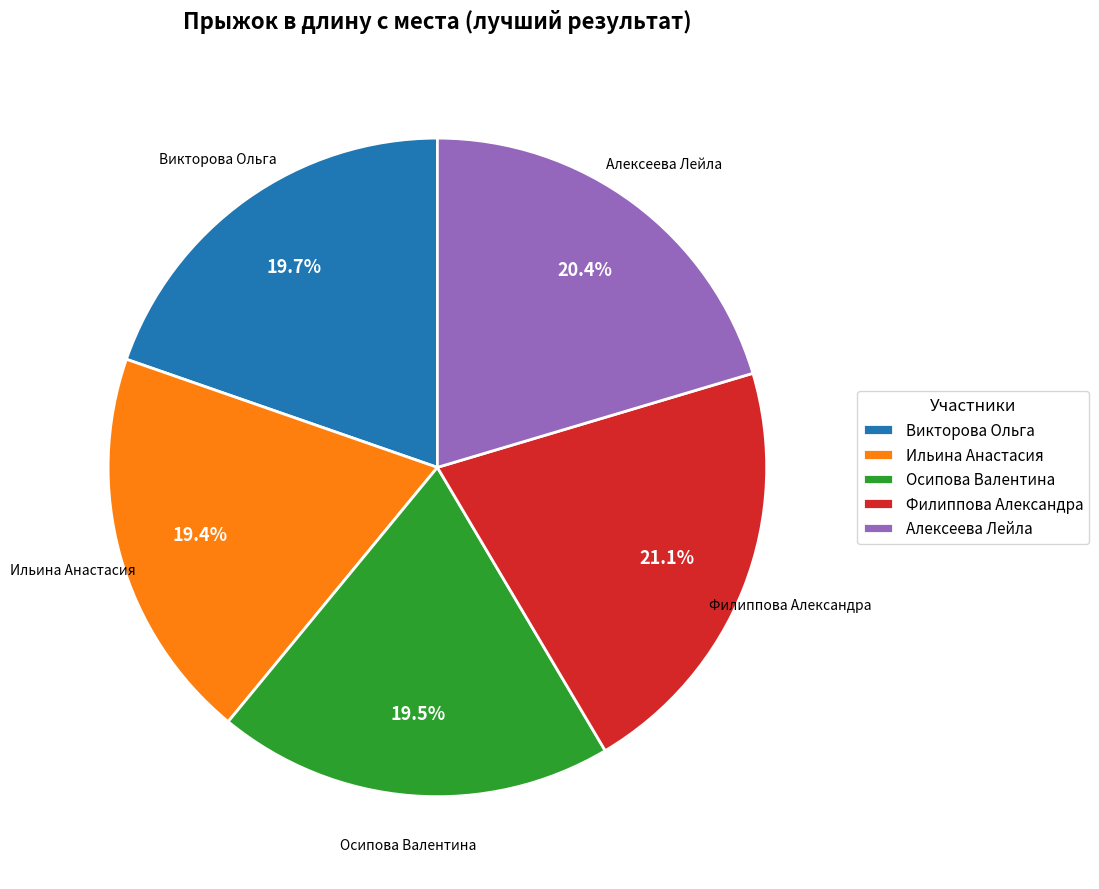

True or false: Викторова Ольга accounts for 12% of the total.

False